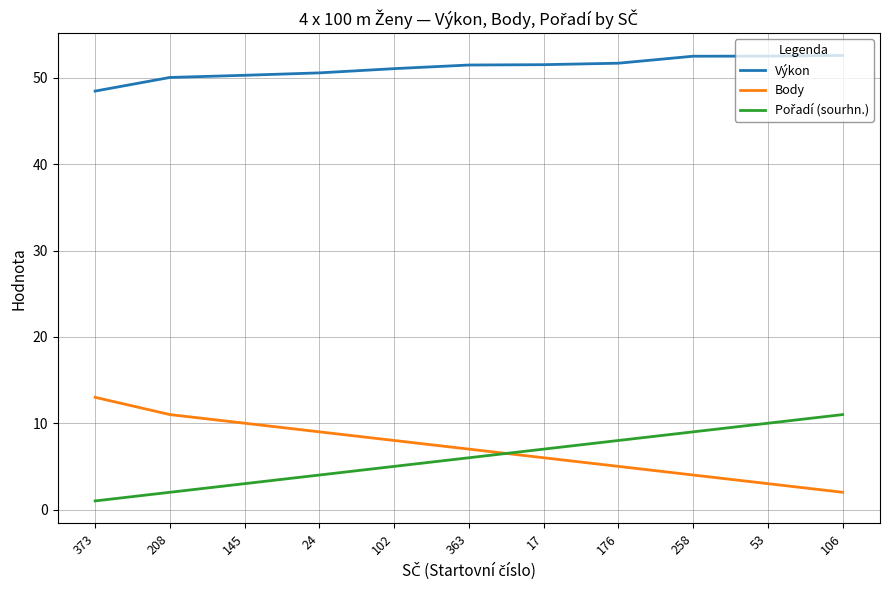

What is the difference between the maximum and minimum values in the Body series?

11.0